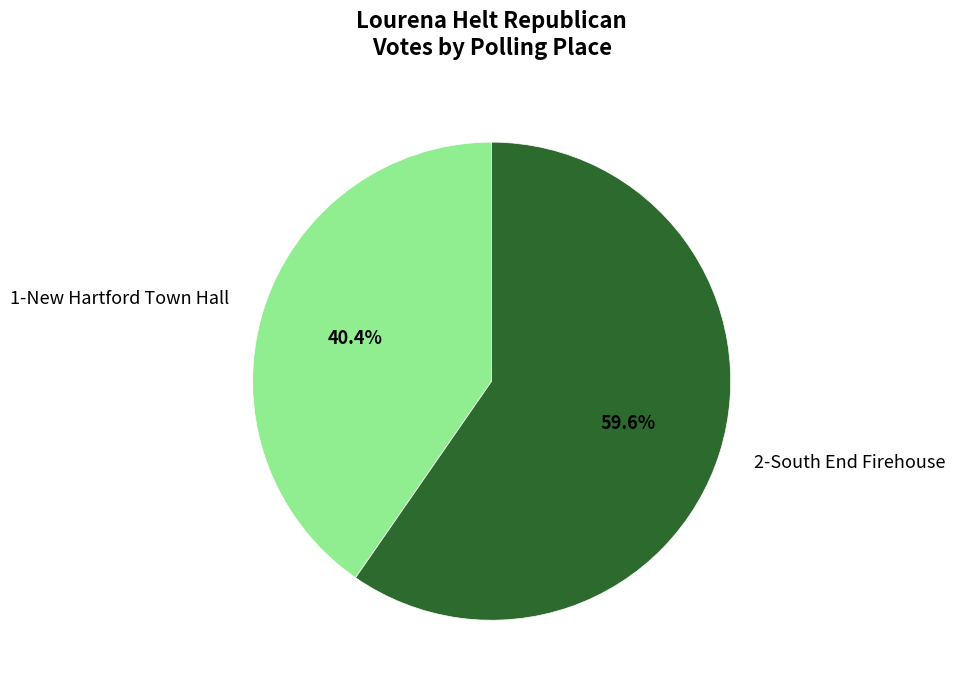

Do 2-South End Firehouse and 1-New Hartford Town Hall together represent more than half of the pie?

Yes